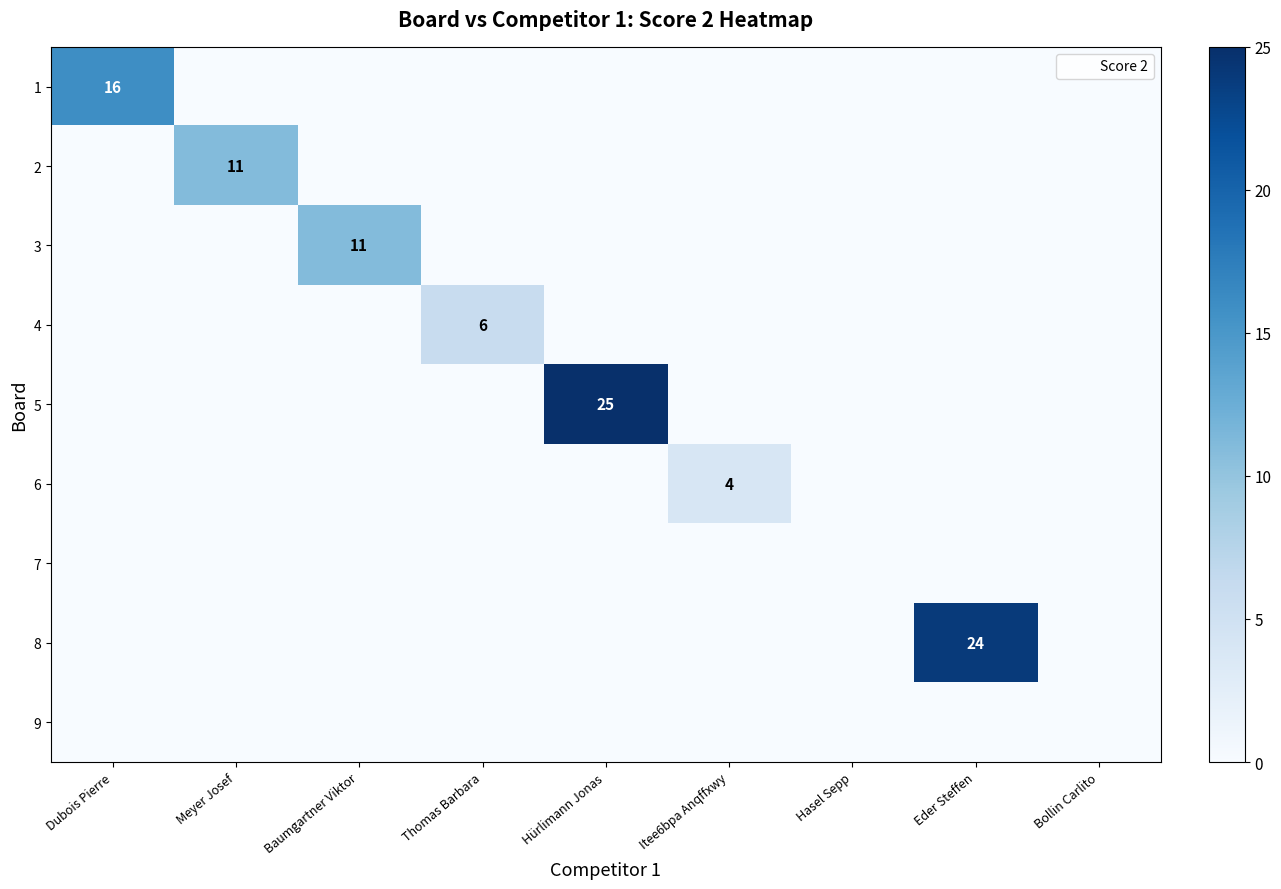

Which category has the highest value across all series?

Hürlimann Jonas